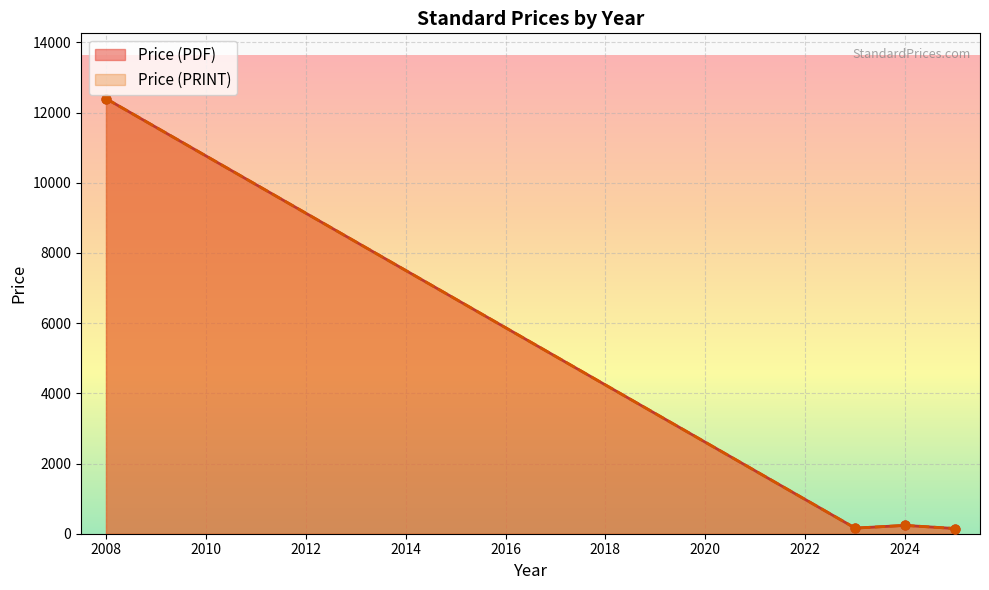

What are all the series names shown in the legend?

Price (PDF), Price (PRINT)